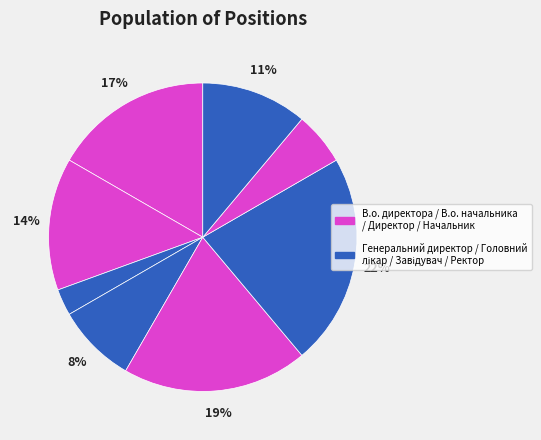

Which category has the smallest portion of the pie?

Генеральний директор